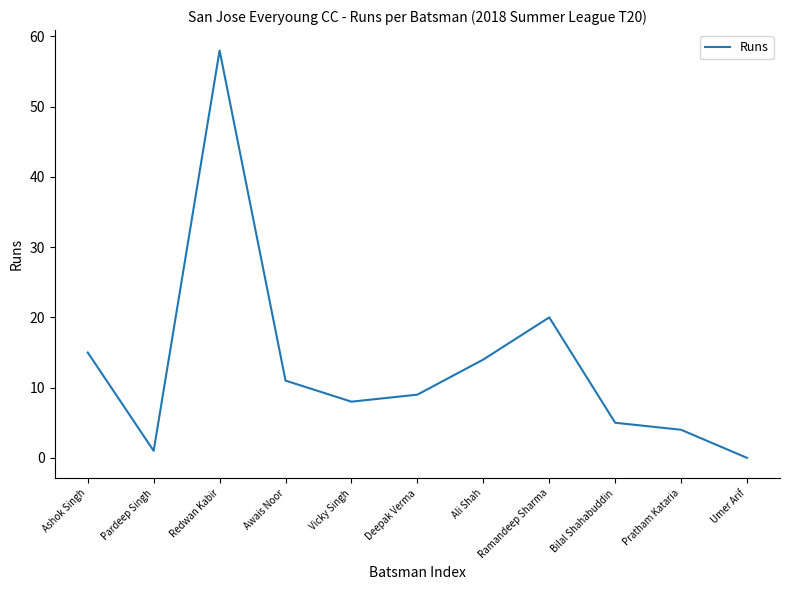

Rank the categories by value from lowest to highest.

Umer Arif, Pardeep Singh, Pratham Kataria, Bilal Shahabuddin, Vicky Singh, Deepak Verma, Awais Noor, Ali Shah, Ashok Singh, Ramandeep Sharma, Redwan Kabir